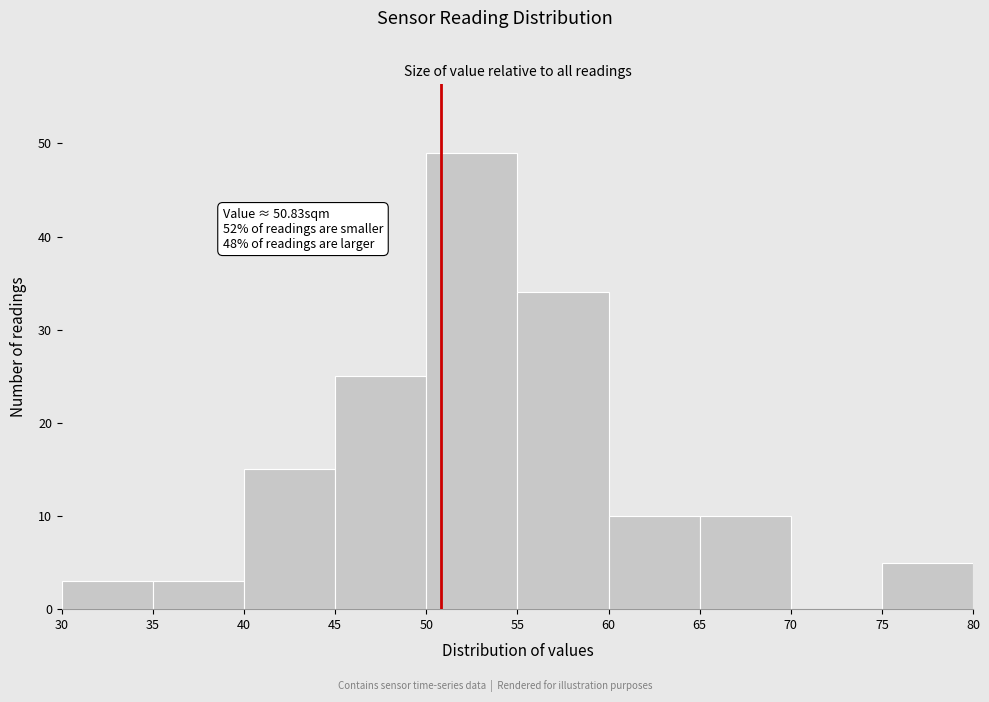

Over which range of the x-axis is the bar tallest?

50 to 55